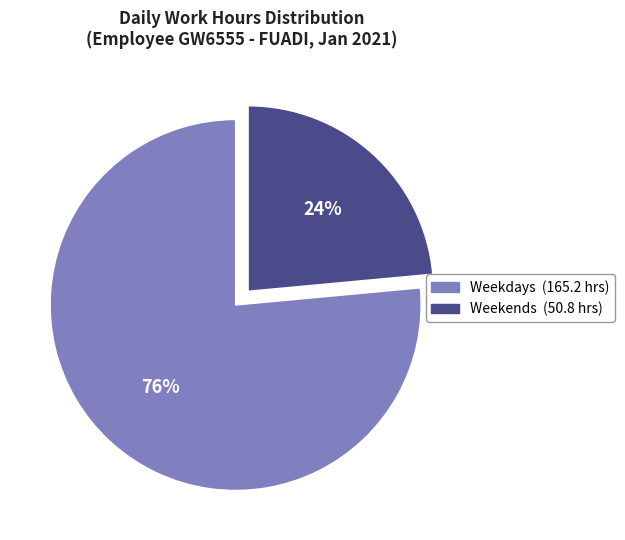

To the nearest percent, what is the average slice percentage?

50%